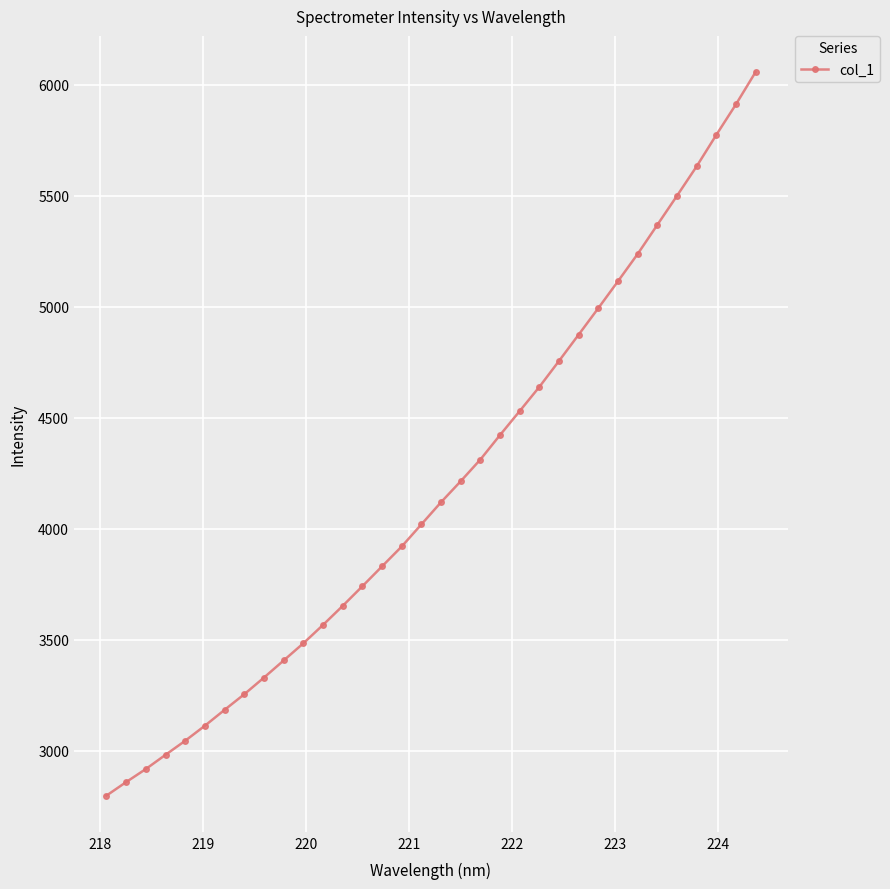

What is the average value?

4192.8